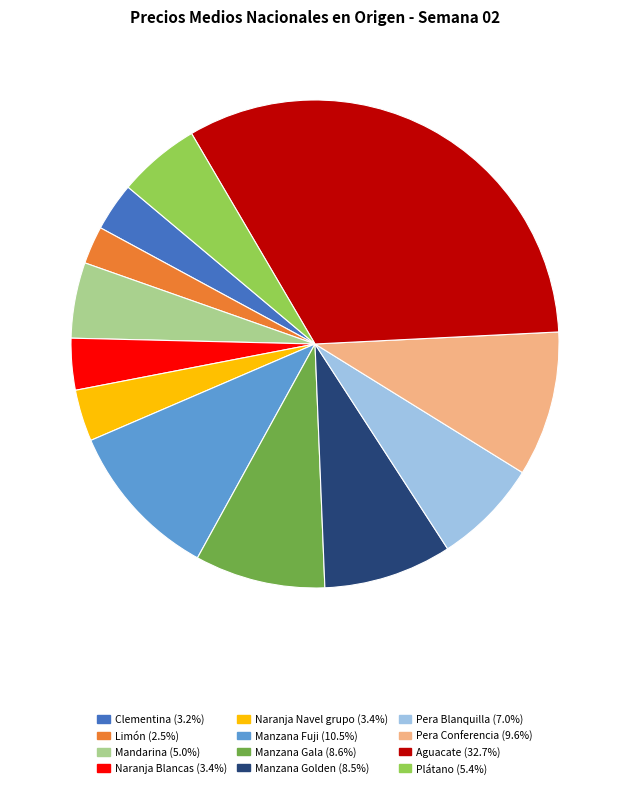

Do Naranja Navel grupo and Limón together represent more than half of the pie?

No